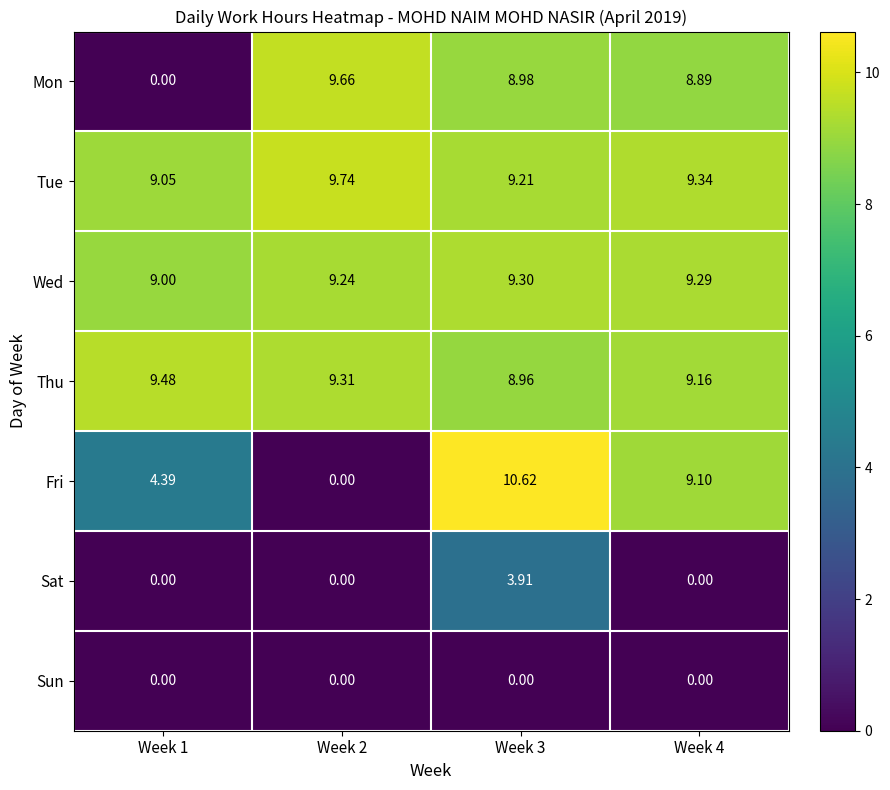

What is the difference between the highest and lowest values at Week 3?

10.6